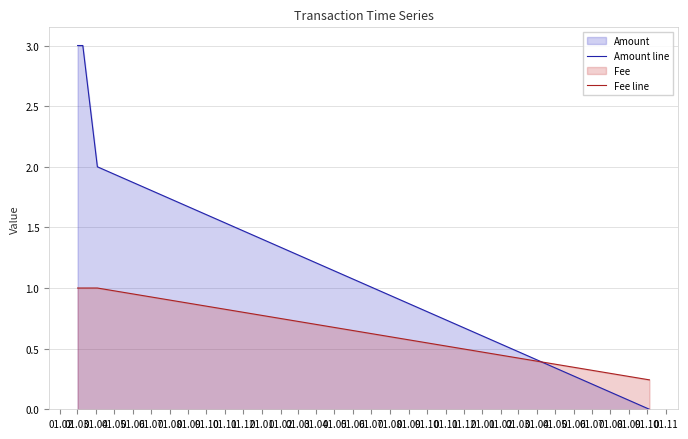

How many times do Fee line and Amount line cross each other?

1